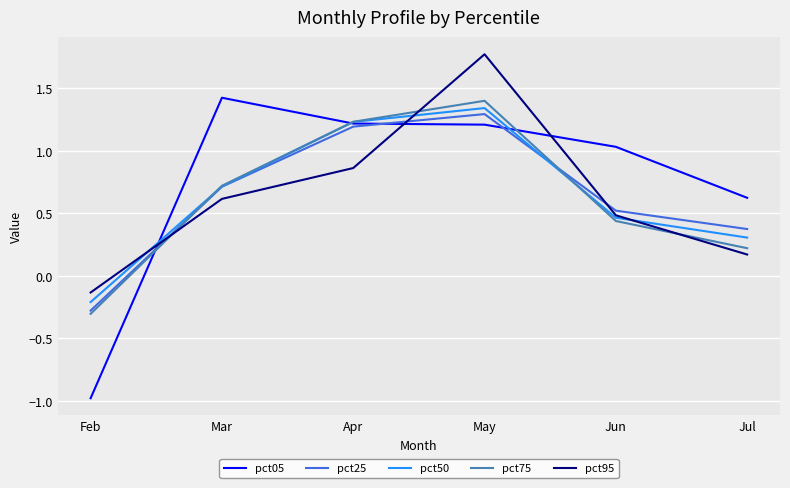

How many intersections are there between pct95 and pct25?

3